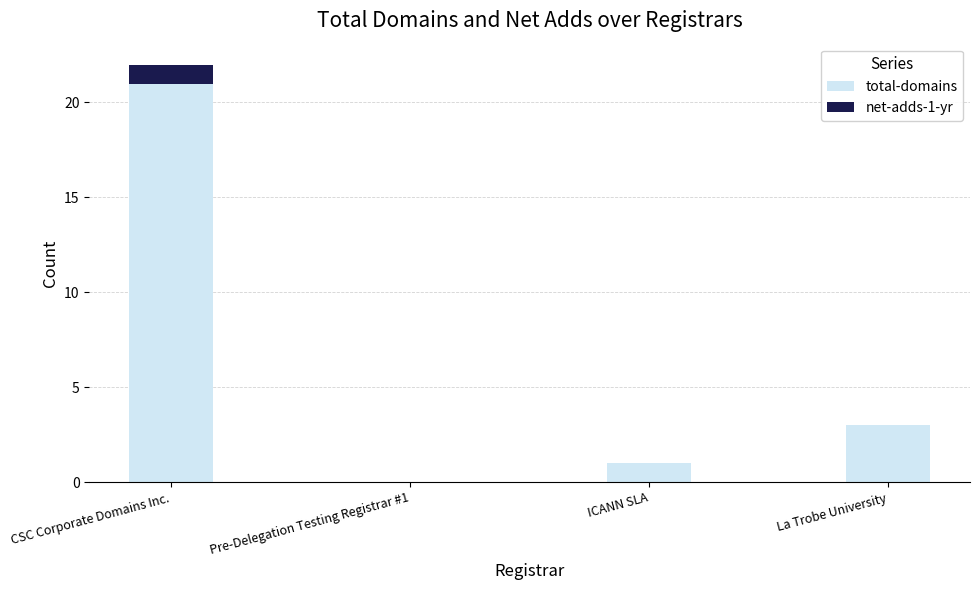

What is the sum of all total-domains values?

25